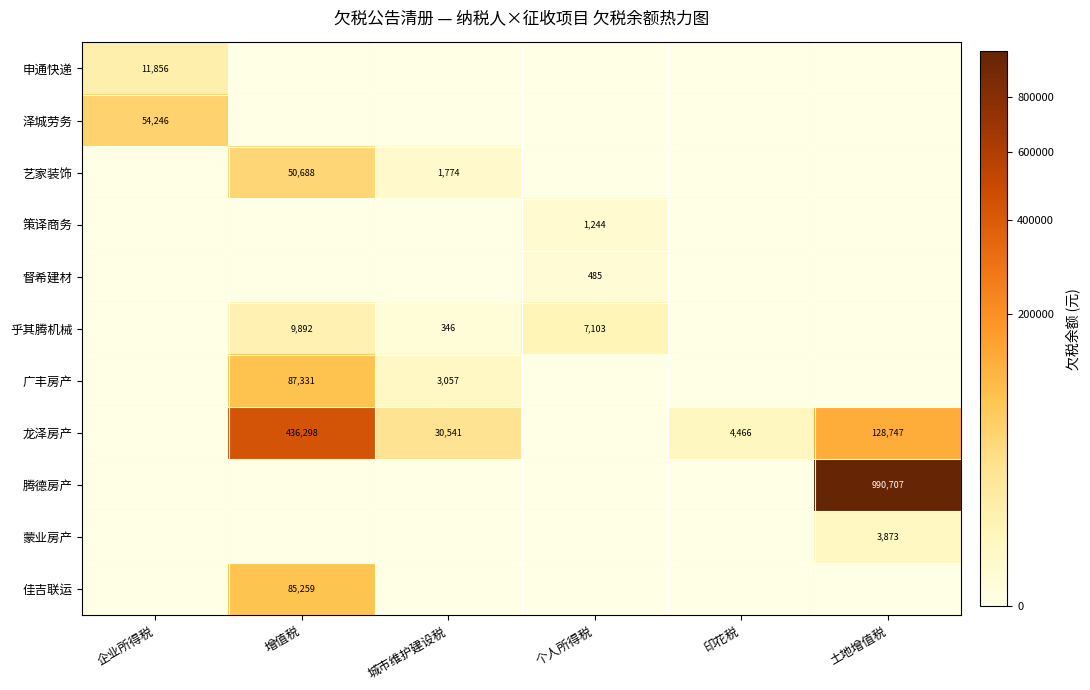

At how many categories does at least one series exceed 76686?

2